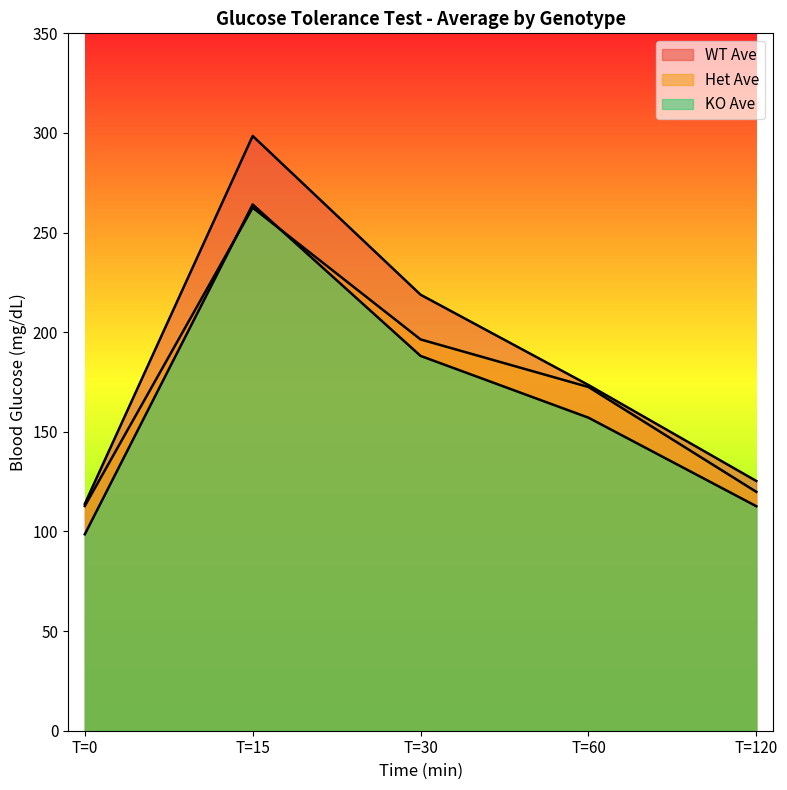

What is the approximate value of WT Ave at T=0?

113.8